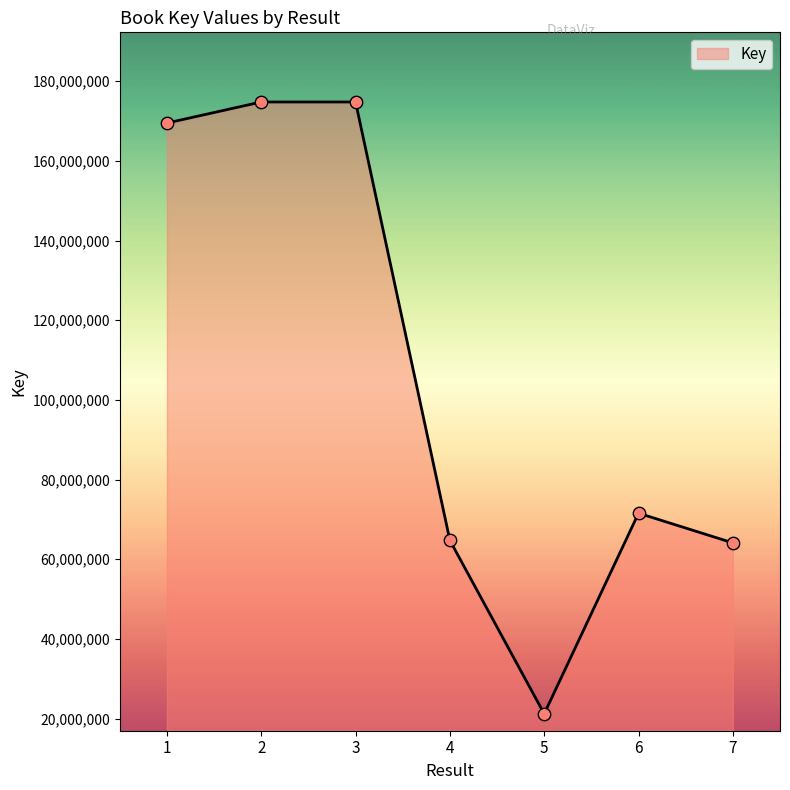

What is the ratio of the value at 4 to the value at 5?

3.1